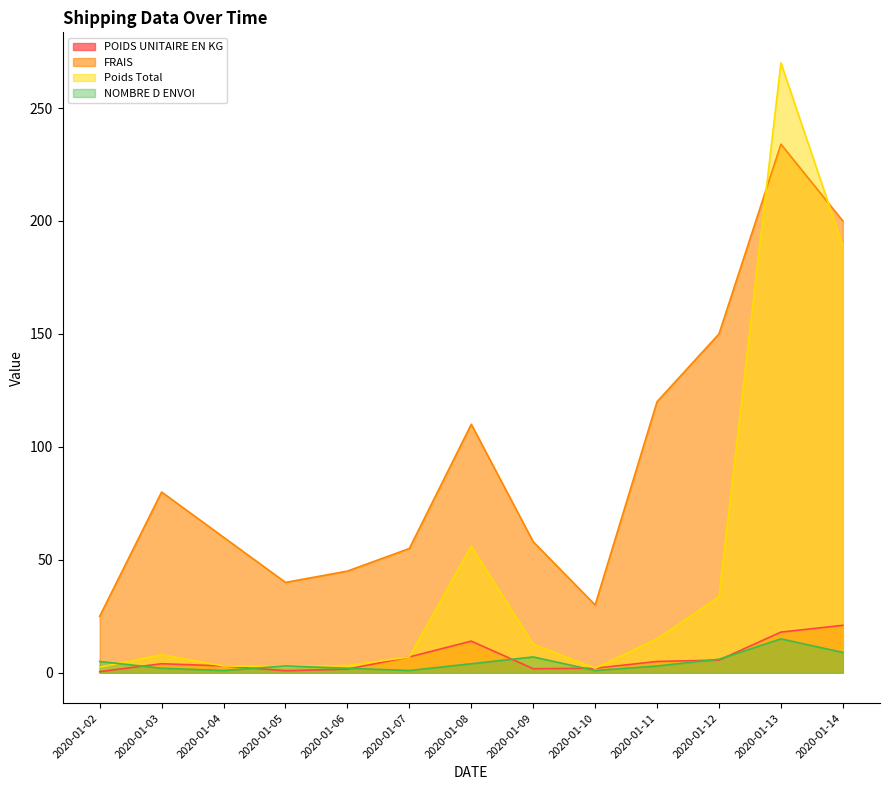

Which category has the lowest value in the Poids Total series?

2020-01-10